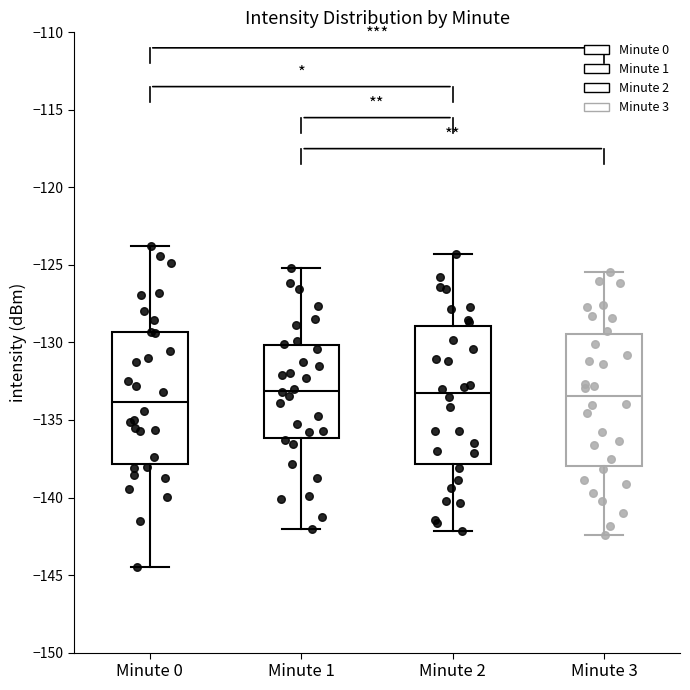

Where does the upper whisker of the box for Minute 3 end on the y-axis? The values are not printed on the chart, so give them approximately, as read against the axis.

-125.5